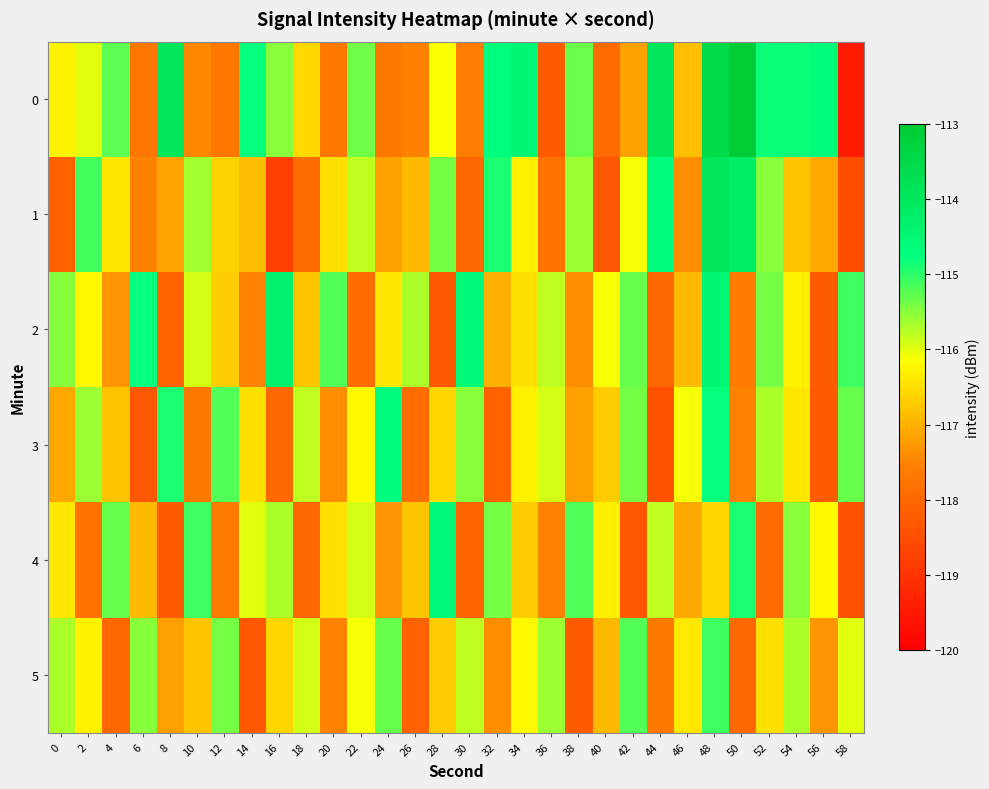

Reading left to right, what are all the values shown in this chart?

0: 0=-116.3	2=-116.0	4=-115.3	6=-117.7	8=-113.9	10=-117.4	12=-117.7	14=-114.8	16=-115.5	18=-116.6	20=-117.7	22=-115.4	24=-117.7	26=-117.5	28=-116.1	30=-117.6	32=-114.7	34=-114.5	36=-118.2	38=-115.3	40=-117.9	42=-117.2	44=-113.9	46=-116.8	48=-113.5	50=-113.0	52=-114.8	54=-114.8	56=-114.7	58=-119.5
1: 0=-118.1	2=-115.1	4=-116.4	6=-117.5	8=-117.1	10=-115.6	12=-116.6	14=-116.9	16=-118.8	18=-117.9	20=-116.5	22=-115.8	24=-117.2	26=-116.9	28=-115.4	30=-118.0	32=-114.9	34=-116.3	36=-117.8	38=-115.6	40=-118.3	42=-116.1	44=-114.7	46=-117.4	48=-113.9	50=-114.2	52=-115.5	54=-116.8	56=-117.1	58=-118.5
2: 0=-115.5	2=-116.2	4=-117.3	6=-114.8	8=-118.1	10=-115.9	12=-116.7	14=-117.5	16=-114.3	18=-116.8	20=-115.2	22=-117.9	24=-116.4	26=-115.7	28=-118.3	30=-114.6	32=-117.0	34=-116.5	36=-115.8	38=-117.4	40=-116.1	42=-115.3	44=-118.0	46=-116.9	48=-114.5	50=-117.6	52=-115.4	54=-116.3	56=-118.2	58=-115.1
3: 0=-117.1	2=-115.6	4=-116.8	6=-118.3	8=-114.9	10=-117.7	12=-115.2	14=-116.5	16=-118.0	18=-115.8	20=-117.4	22=-116.2	24=-114.7	26=-117.9	28=-116.6	30=-115.5	32=-118.1	34=-116.3	36=-115.9	38=-117.2	40=-116.7	42=-115.4	44=-118.4	46=-116.1	48=-114.8	50=-117.5	52=-115.7	54=-116.4	56=-118.2	58=-115.3
4: 0=-116.4	2=-117.8	4=-115.3	6=-116.9	8=-118.2	10=-115.1	12=-117.6	14=-116.0	16=-115.7	18=-118.0	20=-116.5	22=-115.9	24=-117.3	26=-116.8	28=-114.6	30=-118.1	32=-115.4	34=-116.7	36=-117.5	38=-115.2	40=-116.3	42=-118.3	44=-115.8	46=-117.1	48=-116.6	50=-114.9	52=-117.9	54=-115.5	56=-116.2	58=-118.4
5: 0=-115.7	2=-116.3	4=-118.0	6=-115.5	8=-117.2	10=-116.8	12=-115.4	14=-118.3	16=-116.6	18=-115.9	20=-117.5	22=-116.1	24=-115.3	26=-118.1	28=-116.7	30=-115.8	32=-117.4	34=-116.2	36=-115.6	38=-118.2	40=-116.9	42=-115.2	44=-117.7	46=-116.4	48=-115.1	50=-118.0	52=-116.5	54=-115.7	56=-117.3	58=-116.0